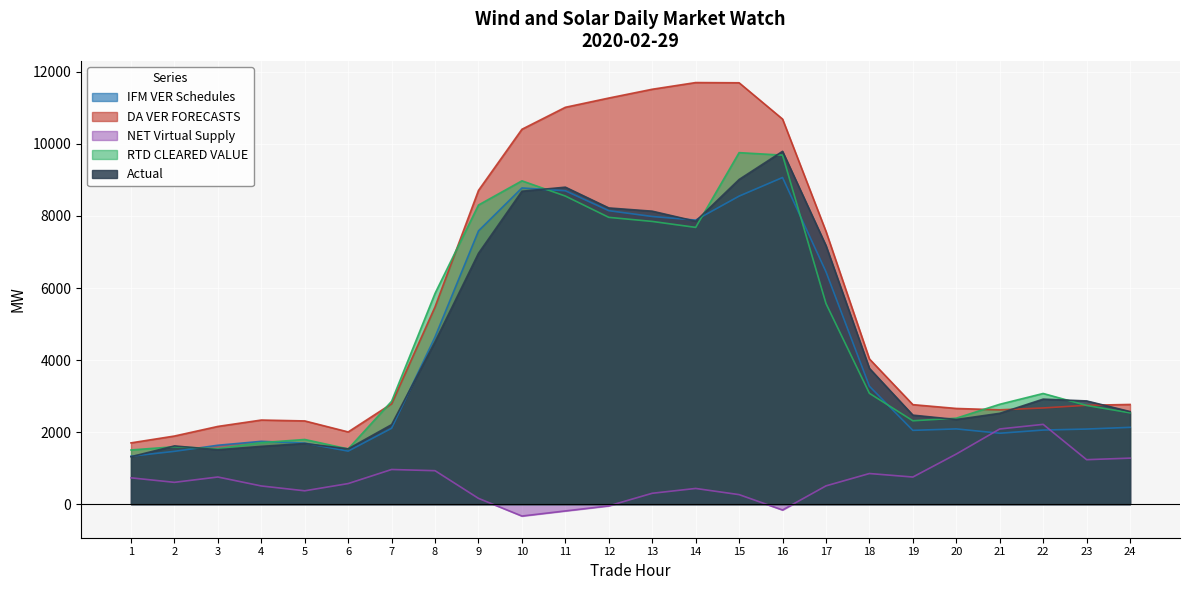

True or false: IFM VER Schedules and DA VER FORECASTS intersect in this chart.

False